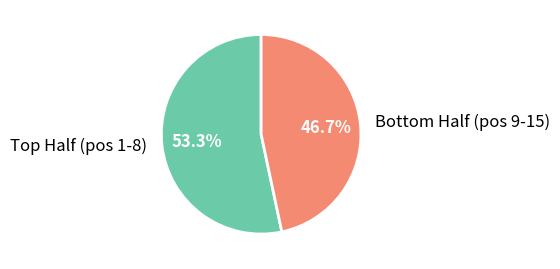

Rank the categories by value from lowest to highest.

Bottom Half (pos 9-15), Top Half (pos 1-8)